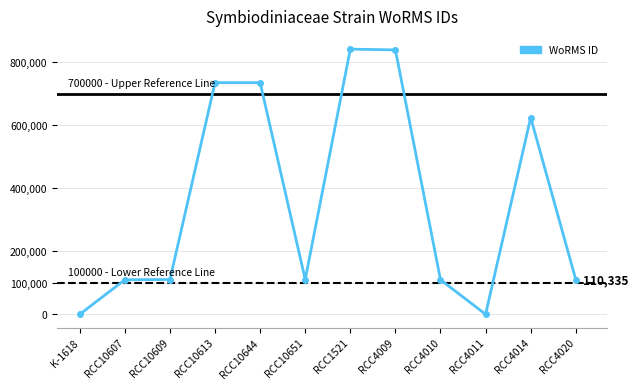

The value at RCC1521 is 840799. True or false?

True